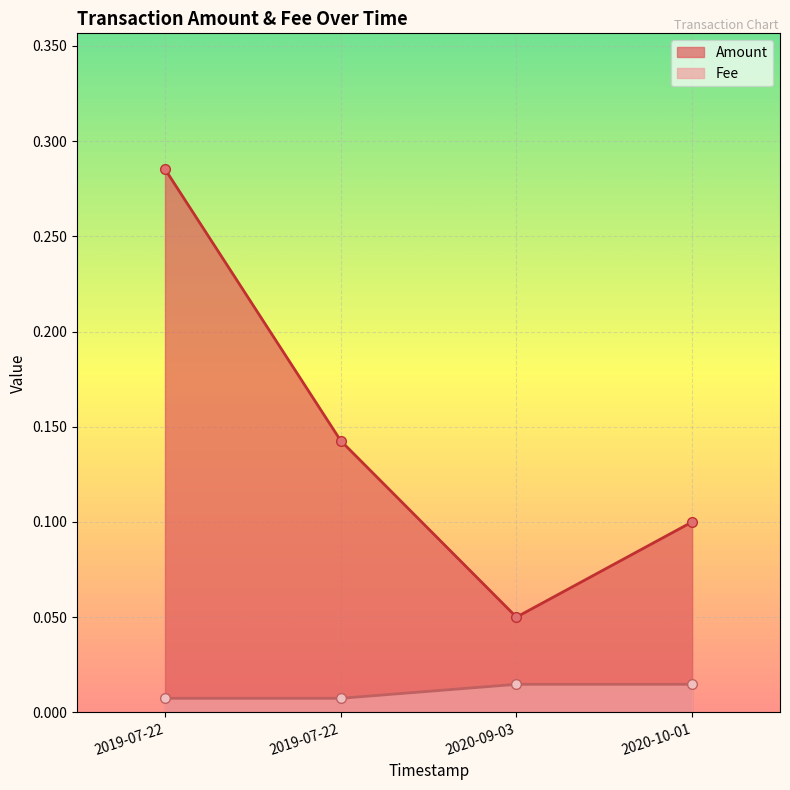

How many categories are shown in the chart?

4